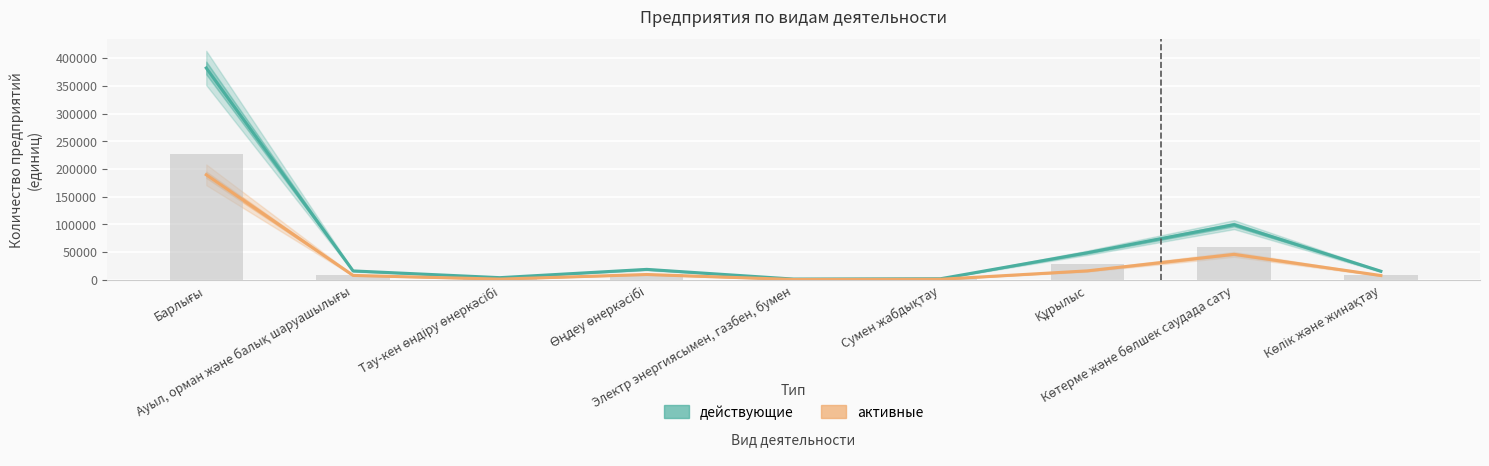

What is the difference between the maximum and second lowest values in the действующие series?

380285.1